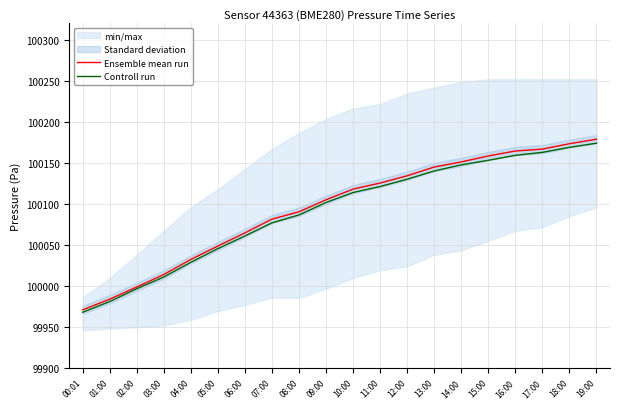

Rank the series at 11:00 from lowest to highest value.

Controll run, Ensemble mean run